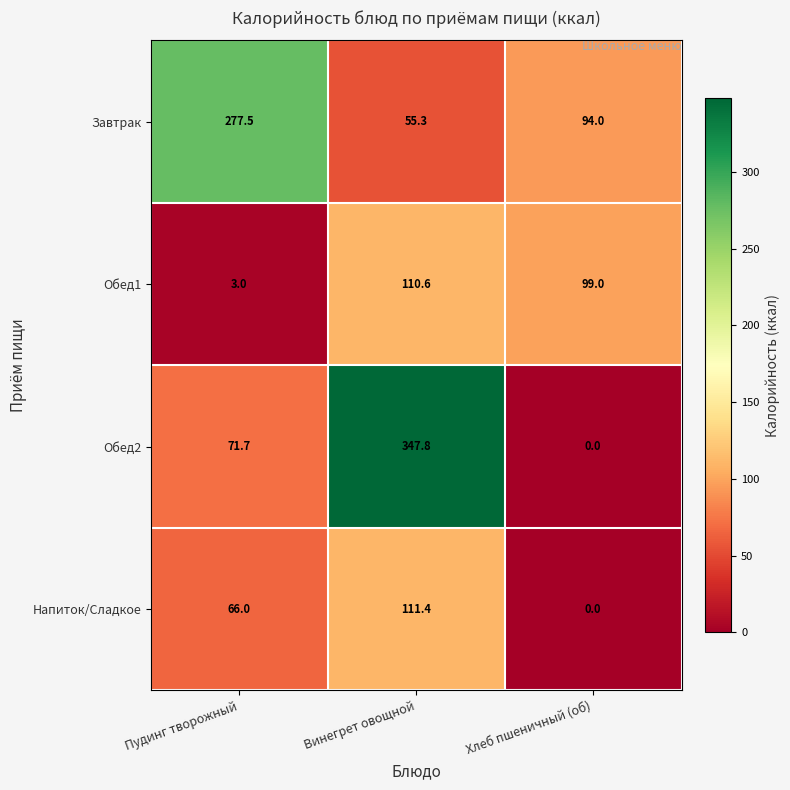

Which series has the largest range (max minus min)?

Обед2